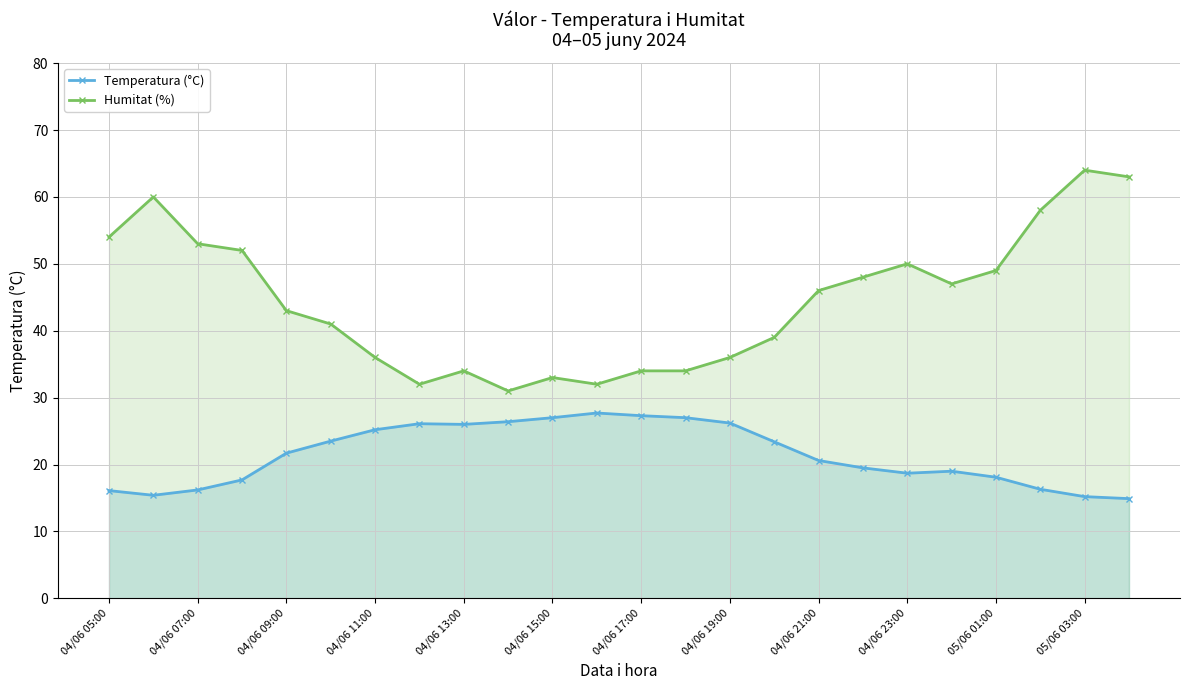

Which series has the largest total across all categories?

Humitat (%)